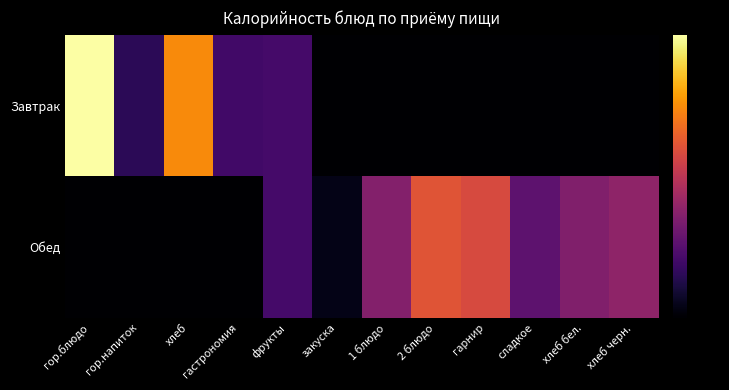

List the series in order of their peak value, highest first.

Завтрак, Обед